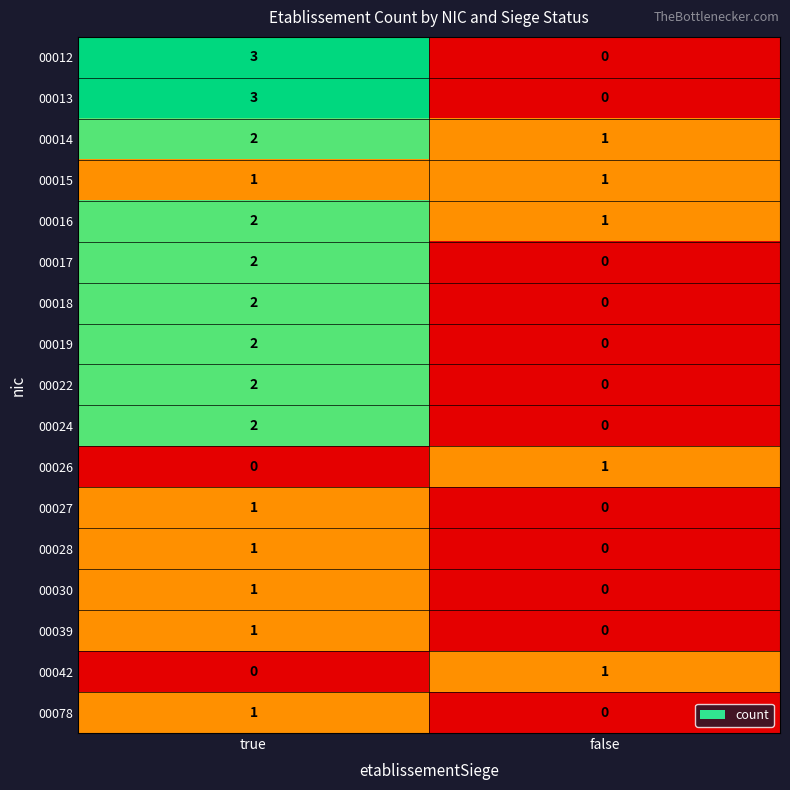

At which label does 00016 reach its minimum?

false